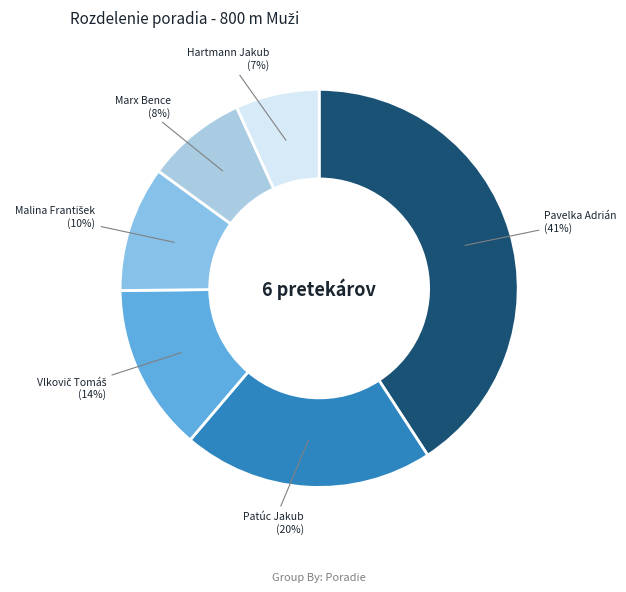

Is it true that Hartmann Jakub is 7% of the pie?

True